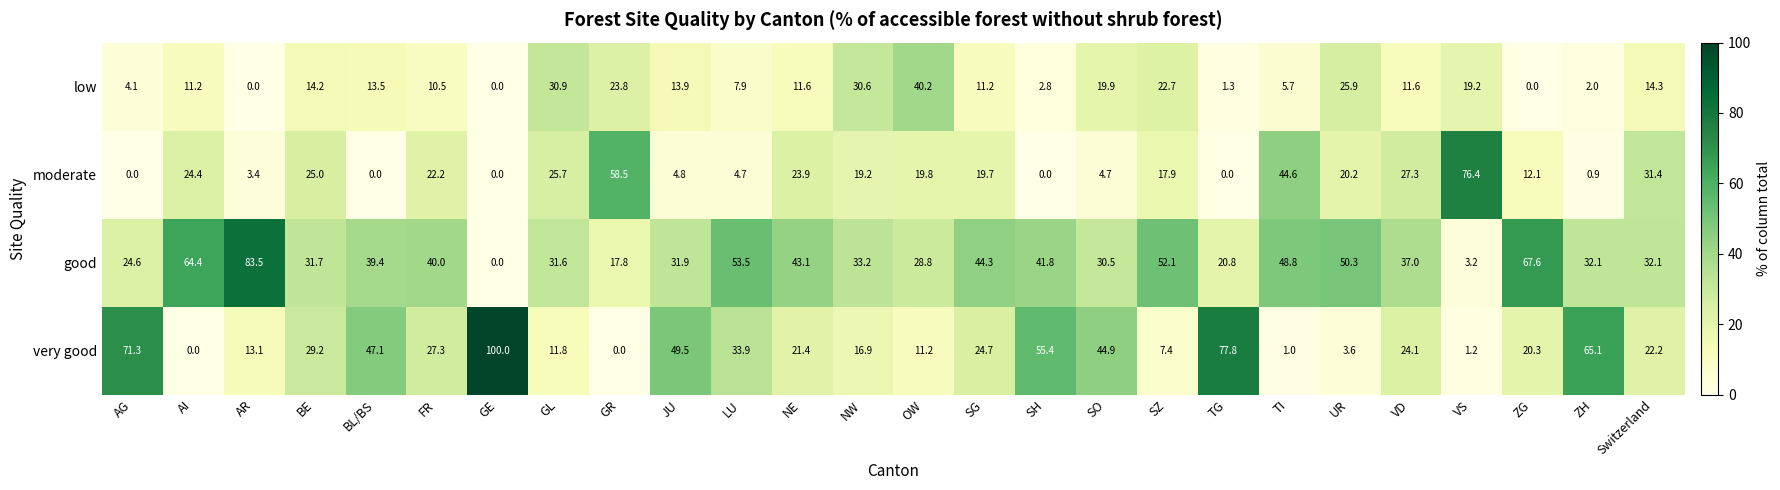

What is the difference between the maximum and minimum values in the low series?

40.2